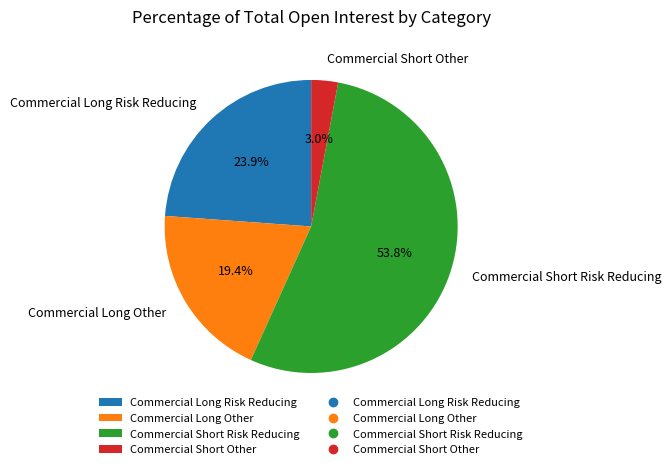

What percentage is NOT represented by Commercial Long Other?

80.6%